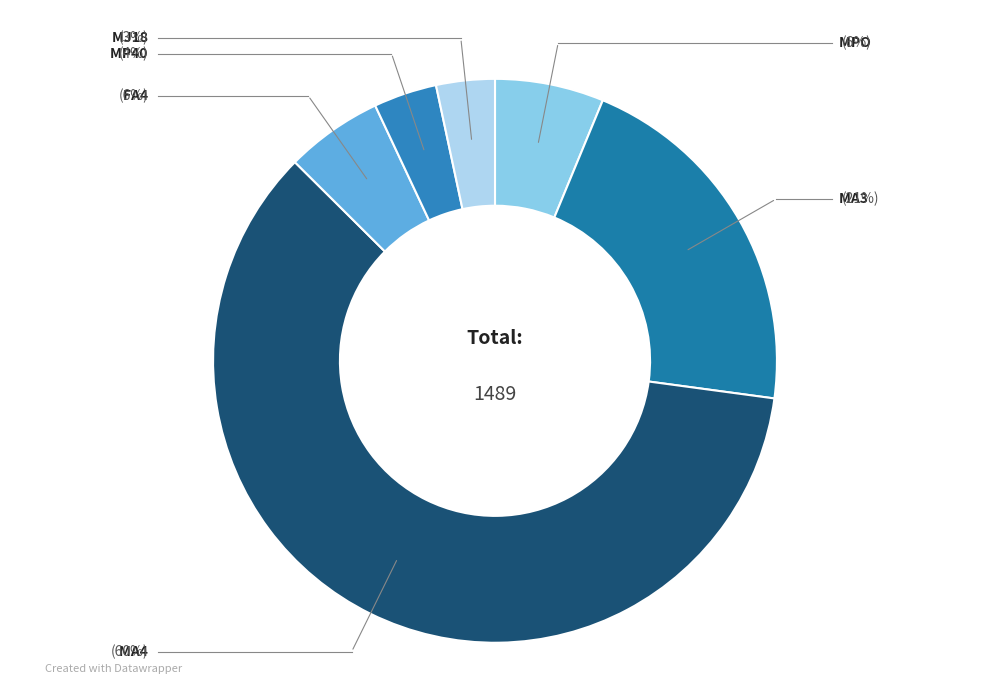

Rank the categories by value from lowest to highest.

MJ18, MP40, FA4, MPO, MA3, MA4